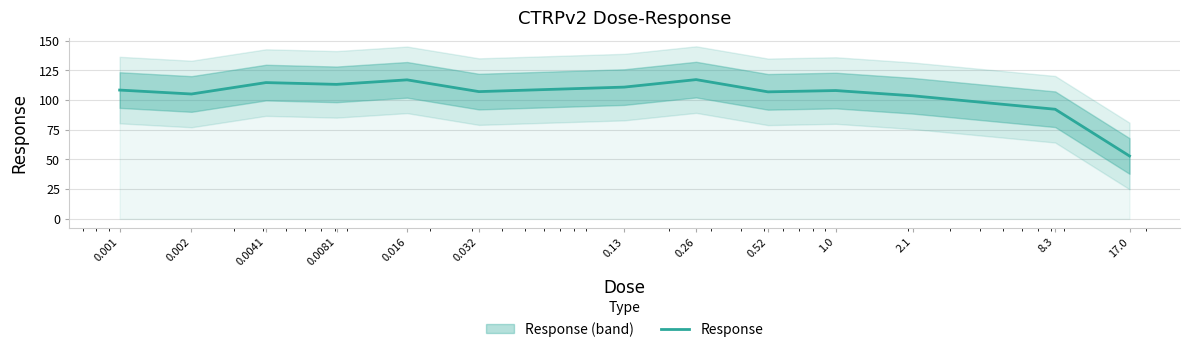

What is the average value?

104.4